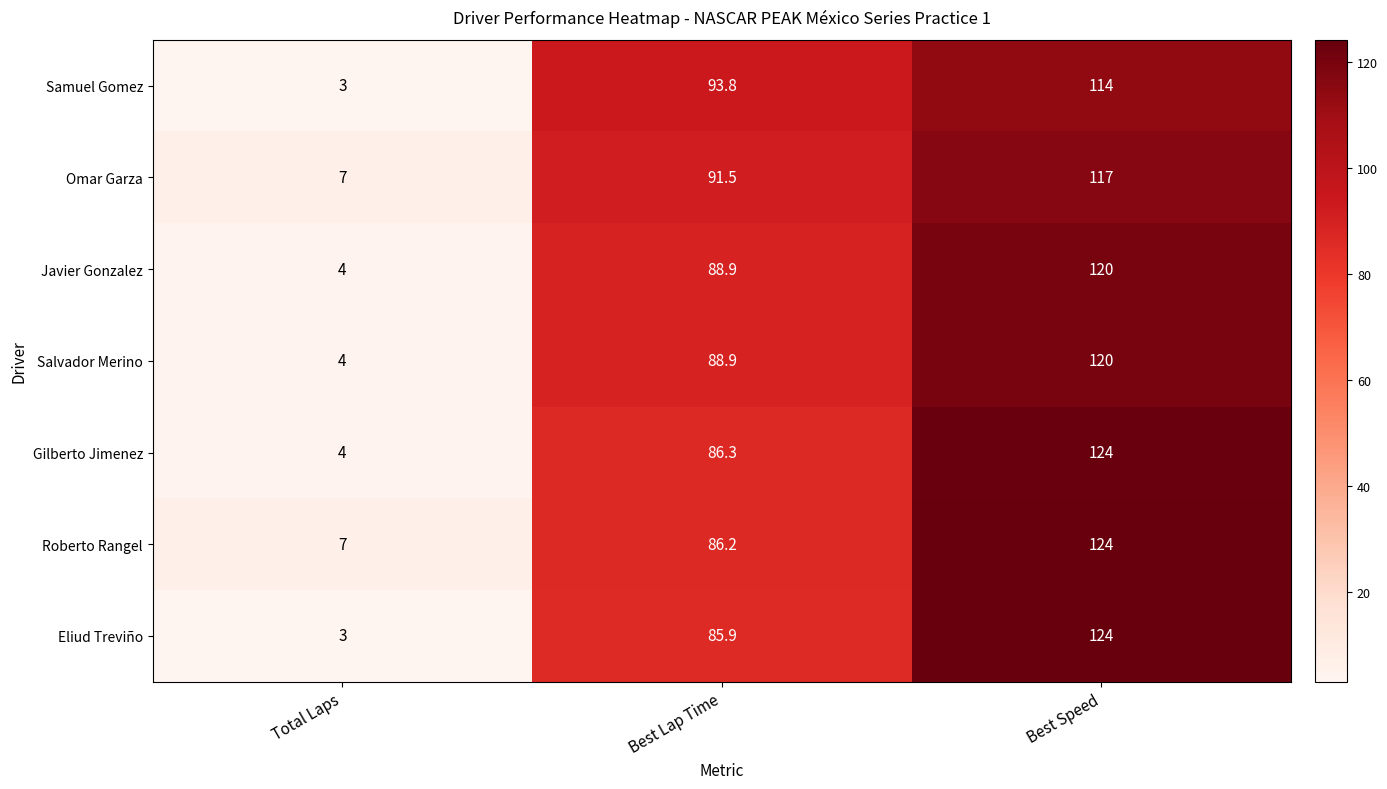

List the labels in order of Salvador Merino value, smallest first.

Total Laps, Best Lap Time, Best Speed